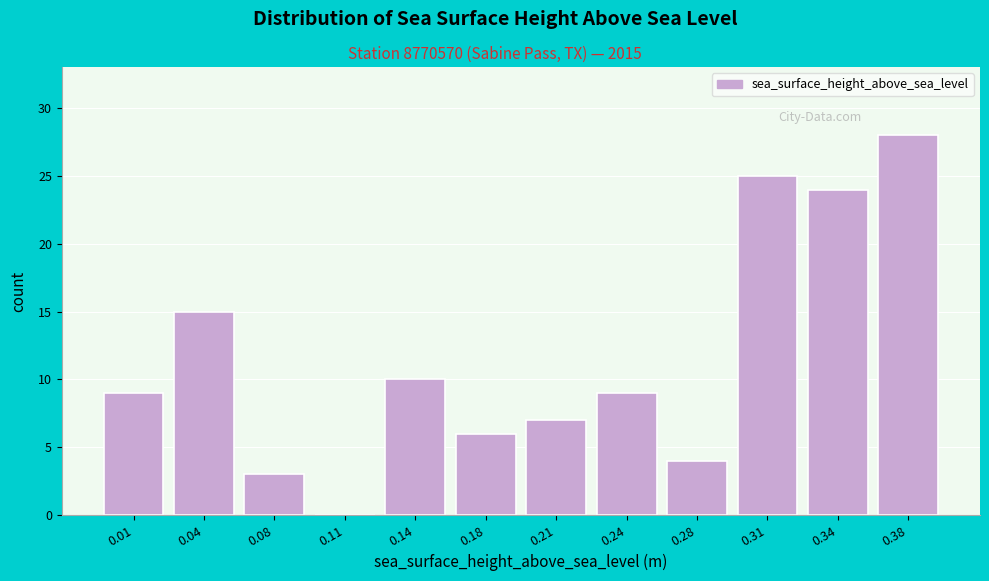

Reading left to right, extract all data points from this chart.

0.01=9	0.04=15	0.08=3	0.11=0	0.14=10	0.18=6	0.21=7	0.24=9	0.28=4	0.31=25	0.34=24	0.38=28